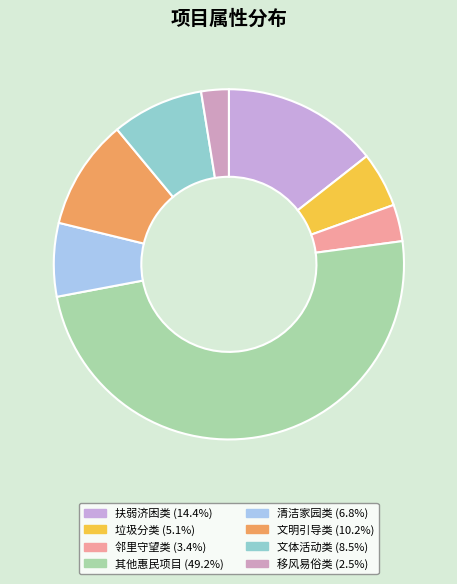

Which slice is the smallest?

移风易俗类